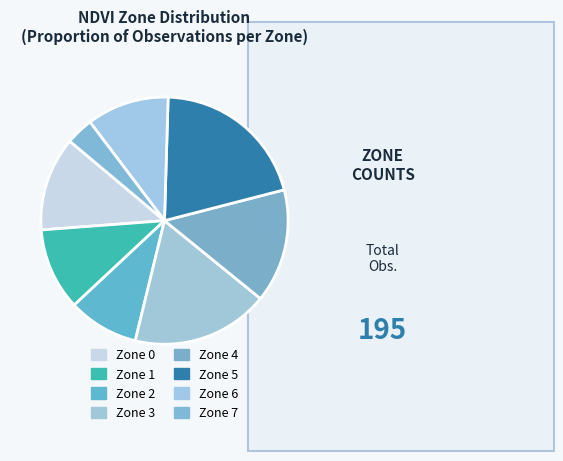

Rank the categories by value from highest to lowest.

Zone 5, Zone 3, Zone 4, Zone 0, Zone 1, Zone 6, Zone 2, Zone 7